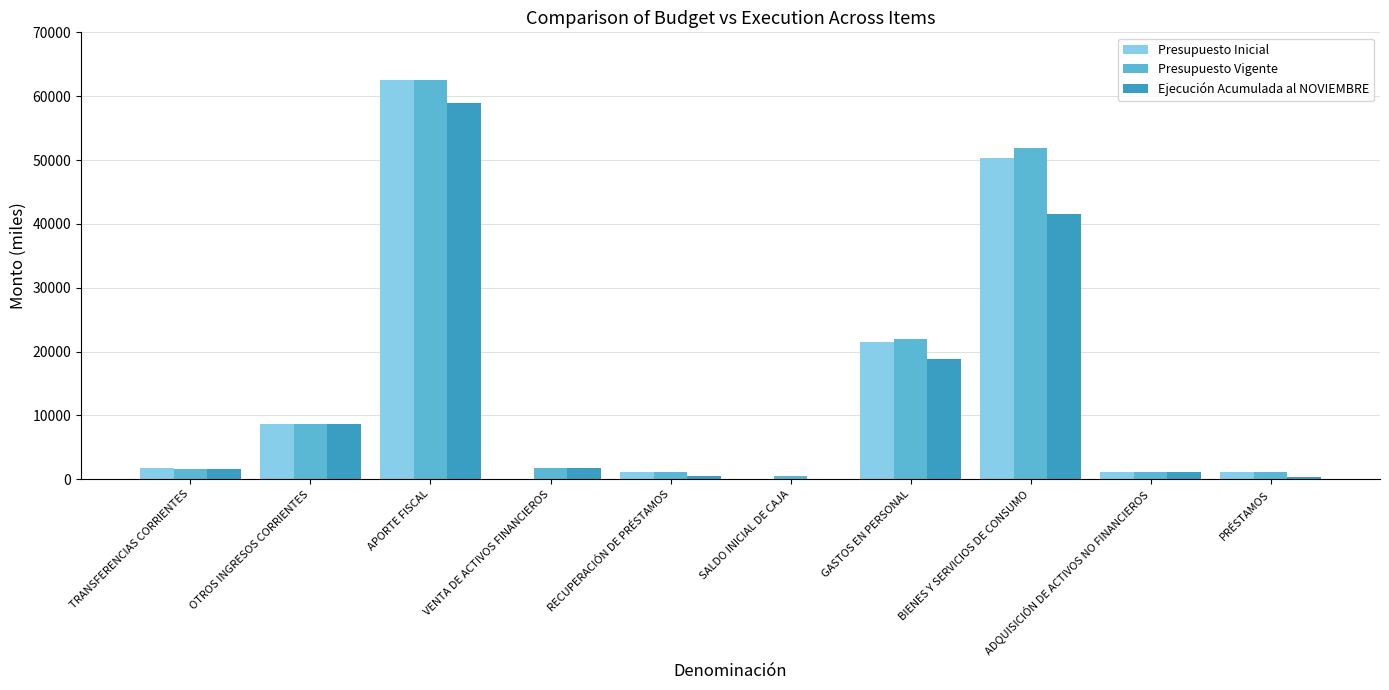

How many categories are shown in the chart?

10